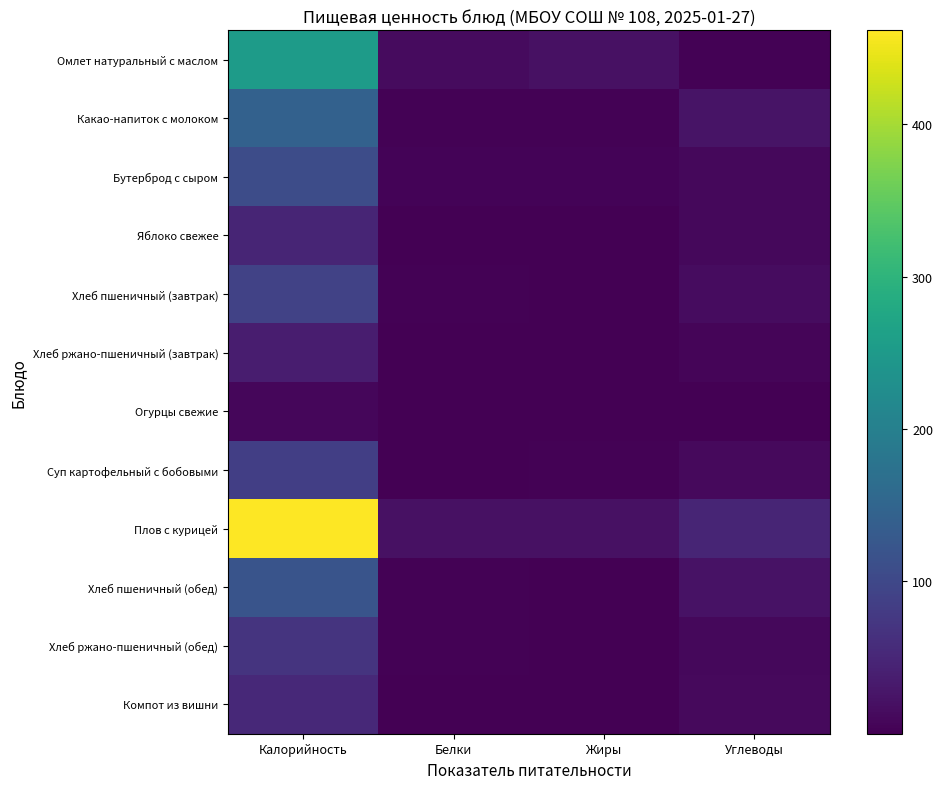

What is the greatest value displayed?

461.6